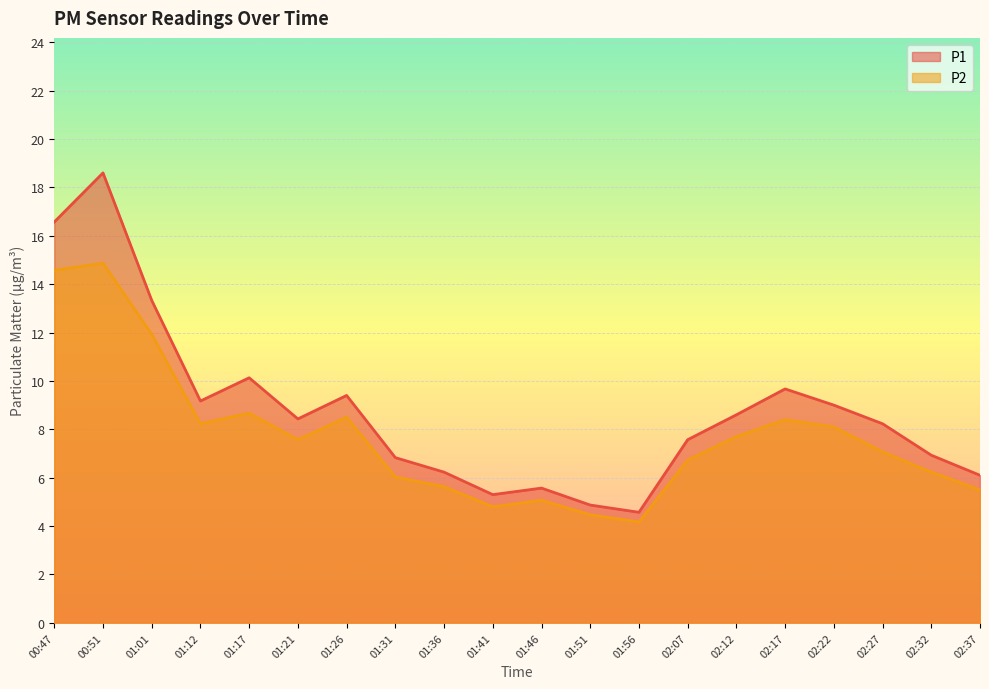

What is the sum of all P2 values?

154.2